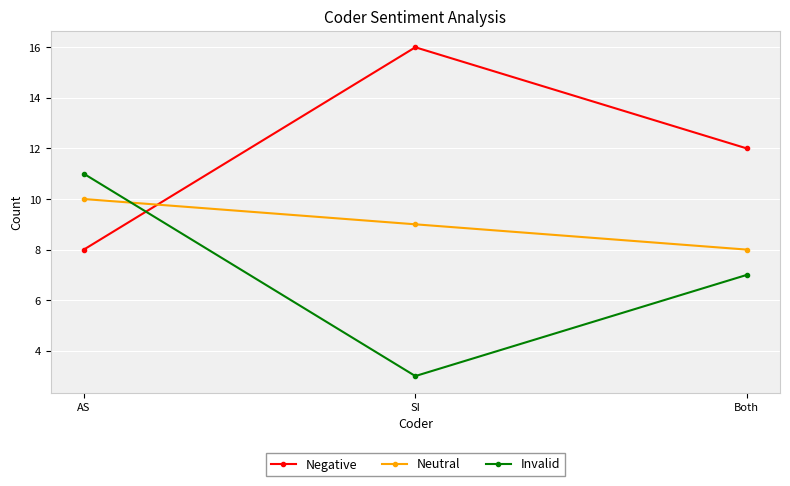

Where is Neutral nearest to the value 9?

SI